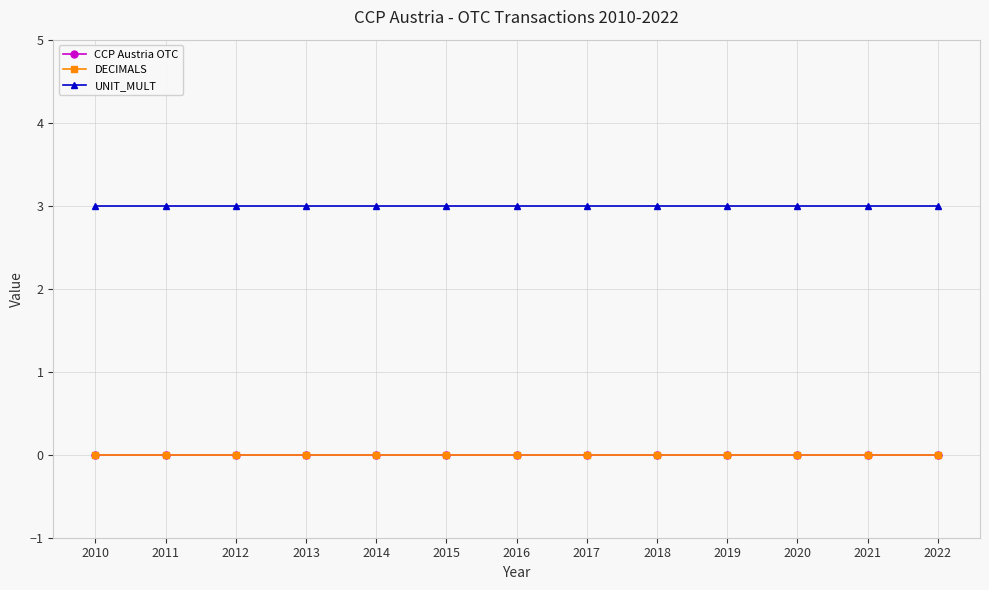

Reading right to left, transcribe all the data shown in this chart.

CCP Austria OTC: 2022=0	2021=0	2020=0	2019=0	2018=0	2017=0	2016=0	2015=0	2014=0	2013=0	2012=0	2011=0	2010=0
DECIMALS: 2022=0	2021=0	2020=0	2019=0	2018=0	2017=0	2016=0	2015=0	2014=0	2013=0	2012=0	2011=0	2010=0
UNIT_MULT: 2022=3	2021=3	2020=3	2019=3	2018=3	2017=3	2016=3	2015=3	2014=3	2013=3	2012=3	2011=3	2010=3